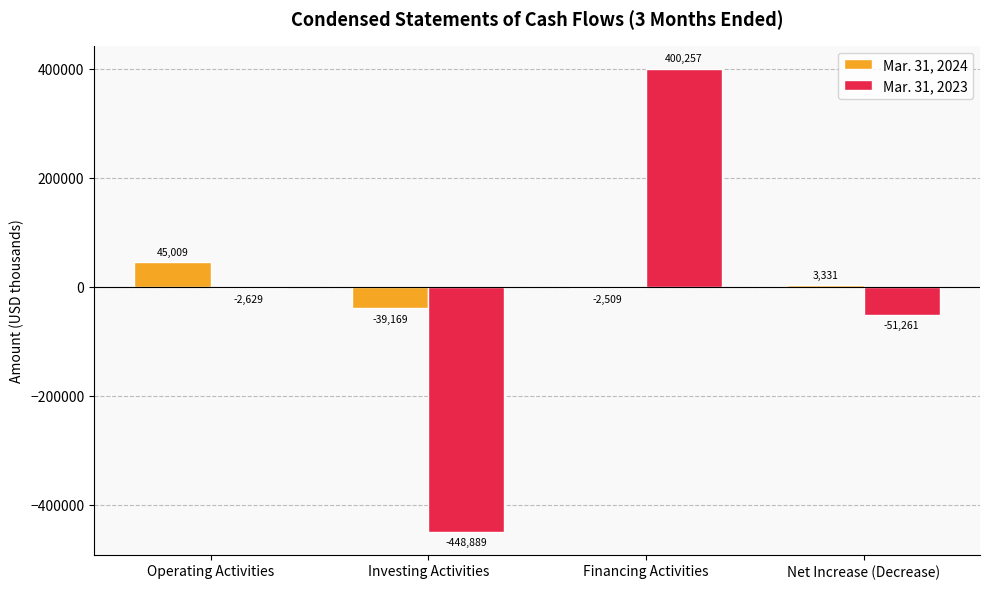

The Mar. 31, 2024 series shows -2509 at Financing Activities. True or false?

True